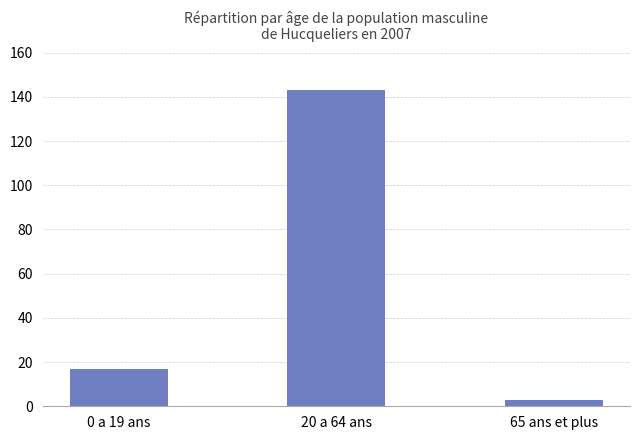

Count the values in the range 3 to 143.

3